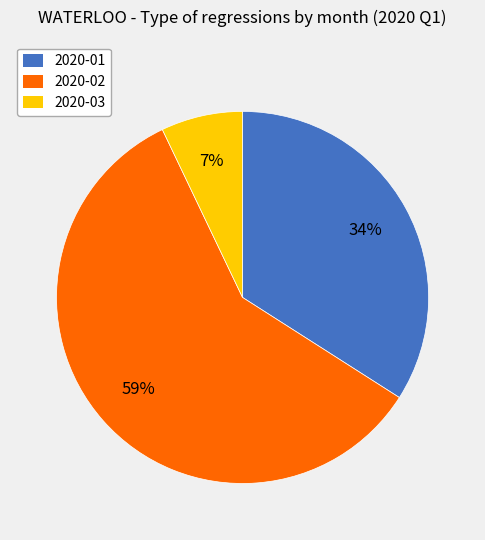

How many segments does this pie chart have?

3